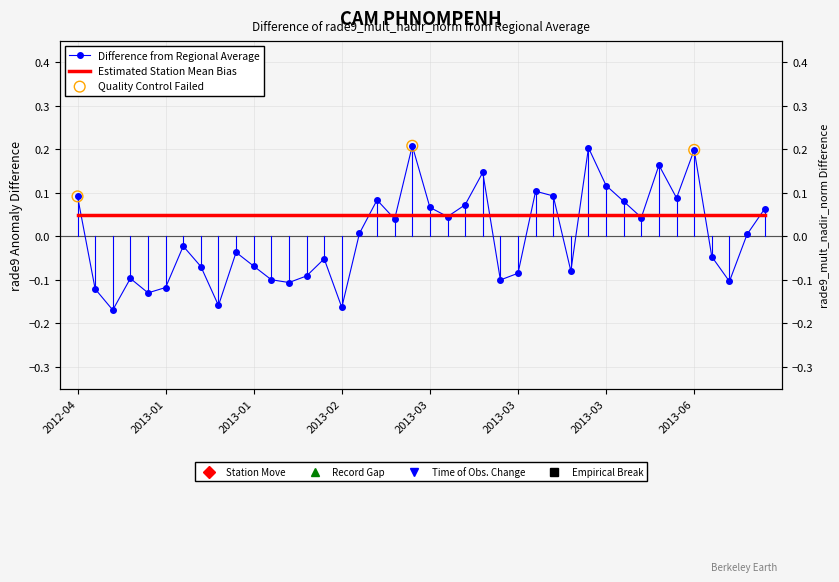

Between 34 and 36, which is larger?

34